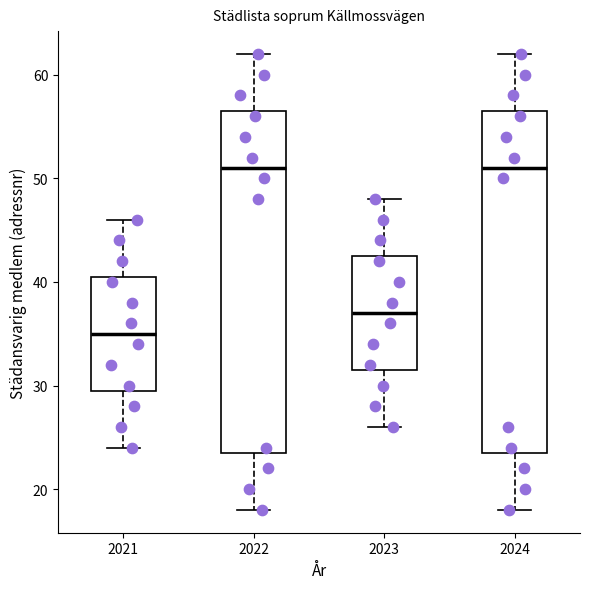

Reading left to right, read every box against the y-axis: the position of its median line, the range the box covers, and the ends of its whiskers. The values are not printed on the chart, so give them approximately, as read against the axis.

2021: median 35, box 30 to 41, whiskers 24 to 46
2022: median 51, box 24 to 57, whiskers 18 to 62
2023: median 37, box 32 to 43, whiskers 26 to 48
2024: median 51, box 24 to 57, whiskers 18 to 62